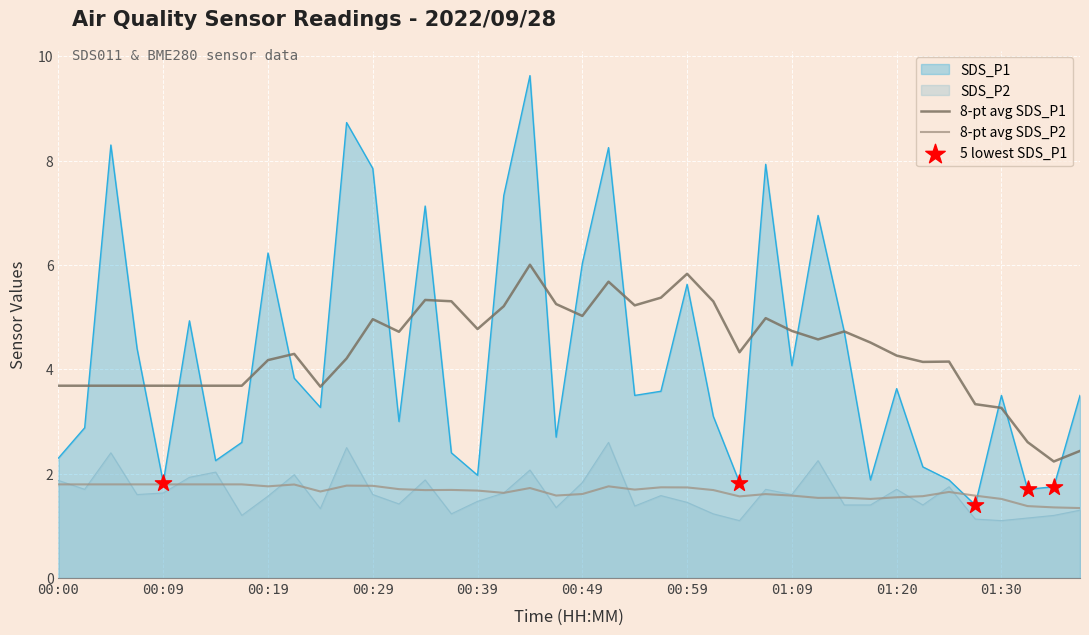

Which series has the largest total across all categories?

8-pt avg SDS_P1